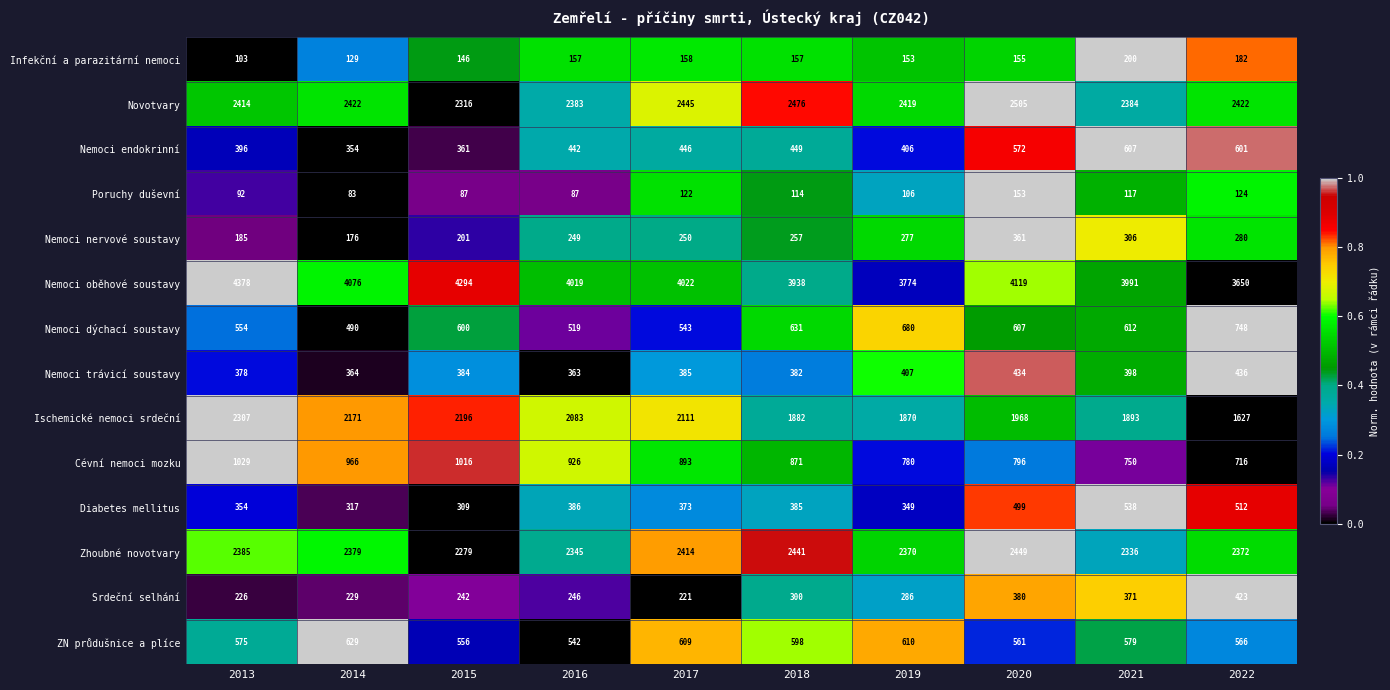

How many data points does each series have?

10